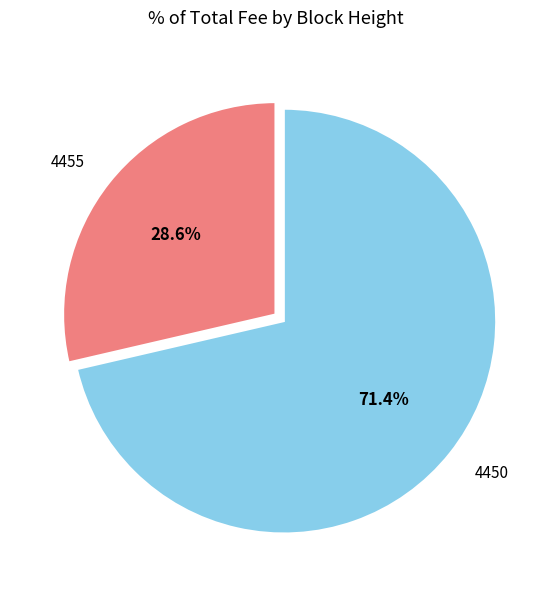

Is the sum of 4455 and 4450 greater than half?

Yes